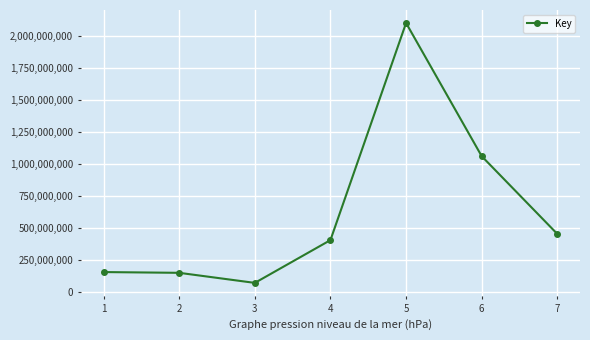

What is the value of the 7th point from the left?

455330880